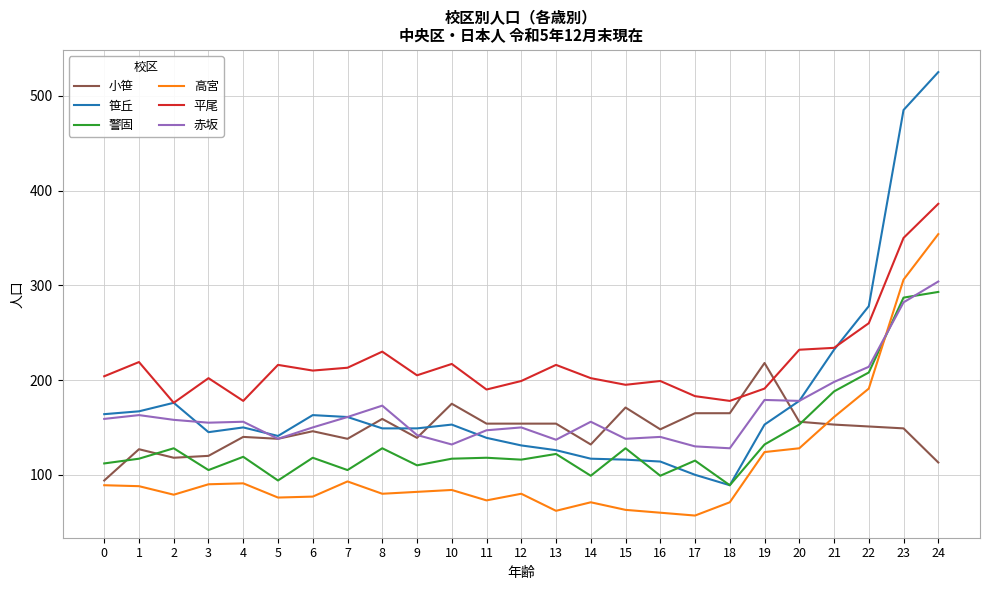

Where is 警固 nearest to the value 191?

21